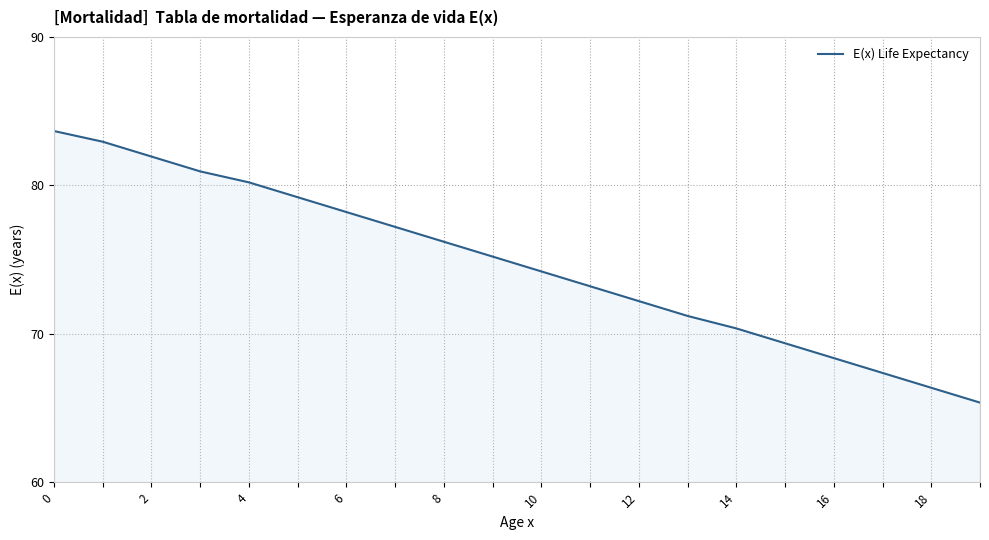

What is the difference between the maximum and minimum values?

18.3